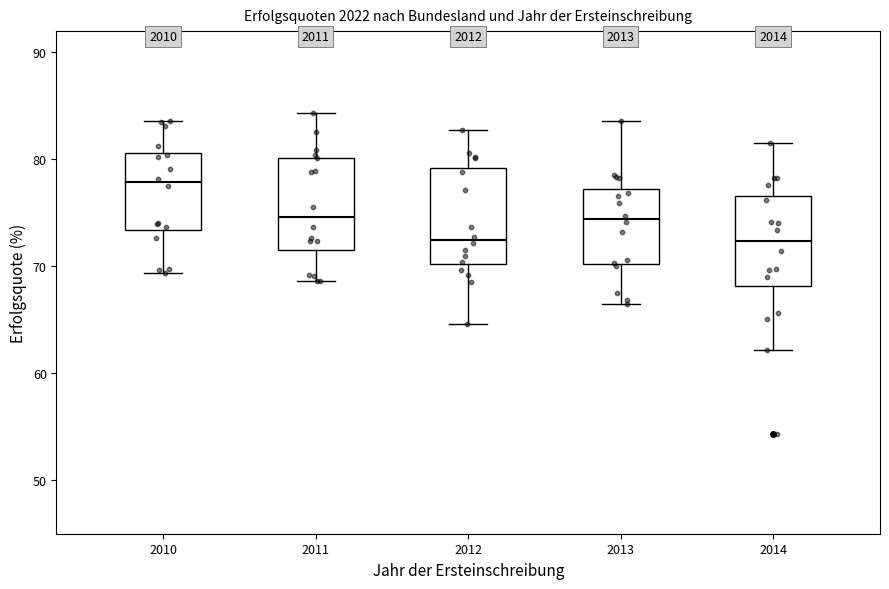

Which box's median line is the highest?

2010